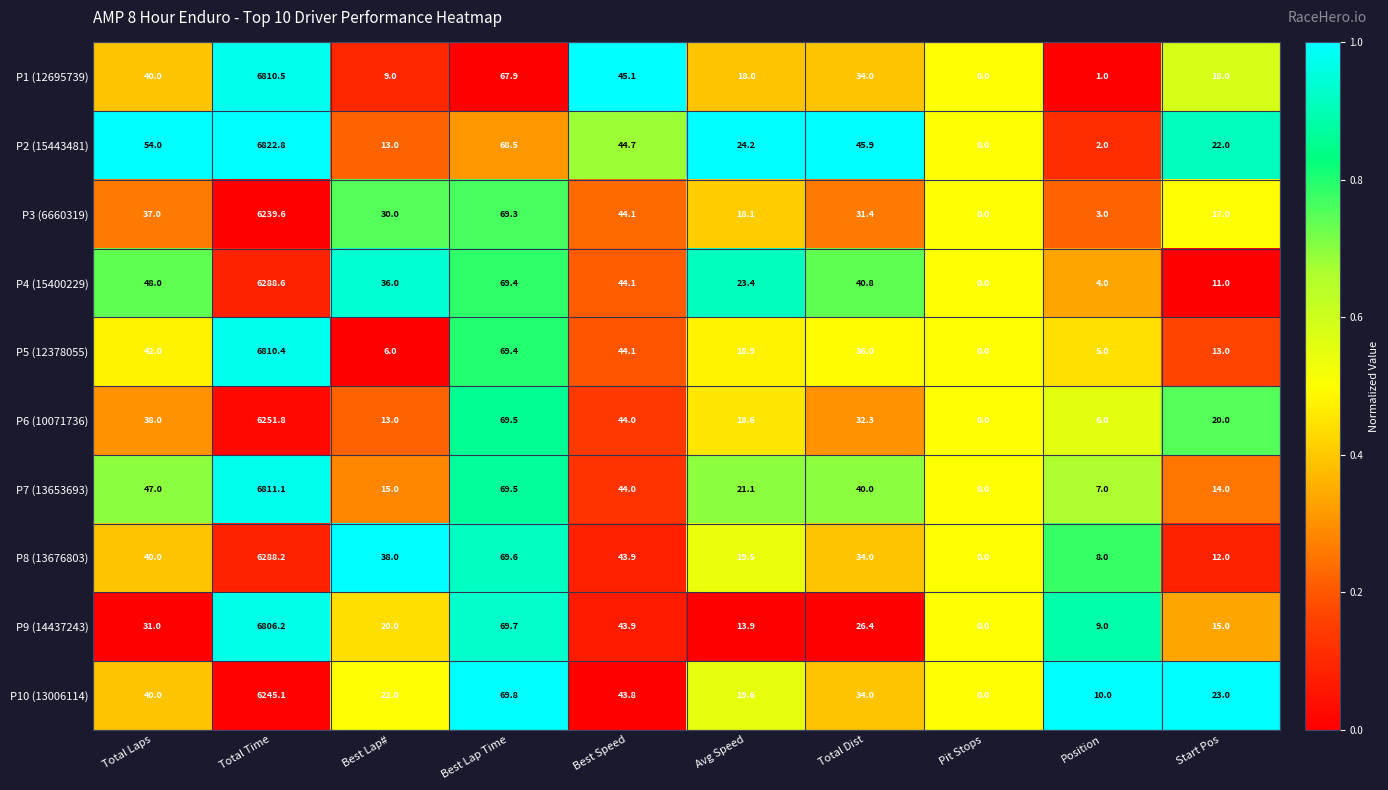

What is the average value of the P2 (15443481) series?

709.7